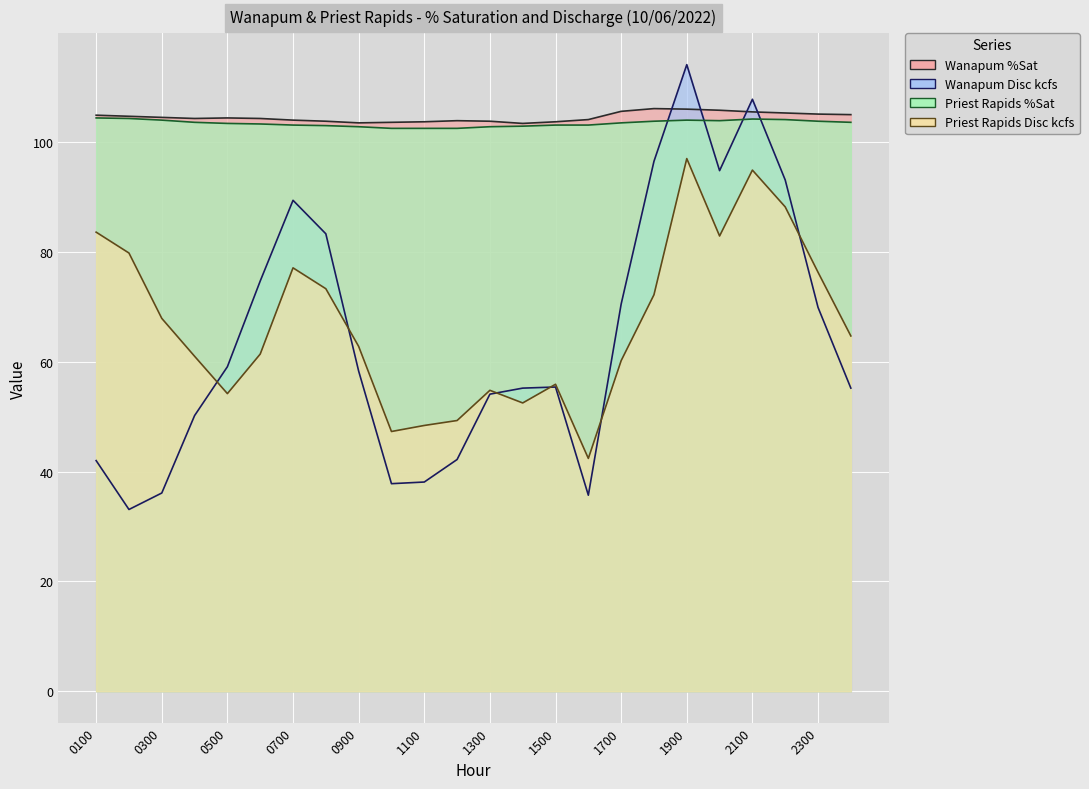

Rank the series by their maximum value, from highest to lowest.

Wanapum Disc kcfs, Wanapum %Sat, Priest Rapids %Sat, Priest Rapids Disc kcfs